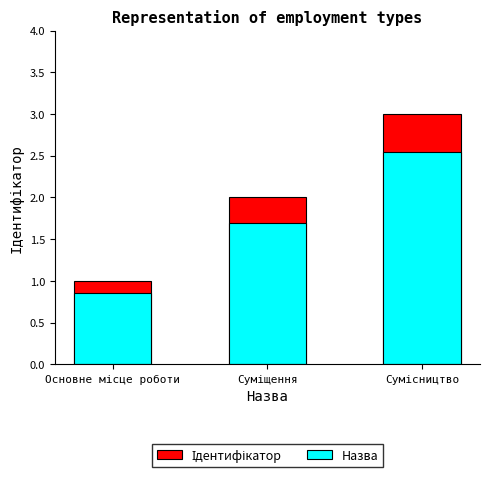

What is the greatest value displayed?

3.0